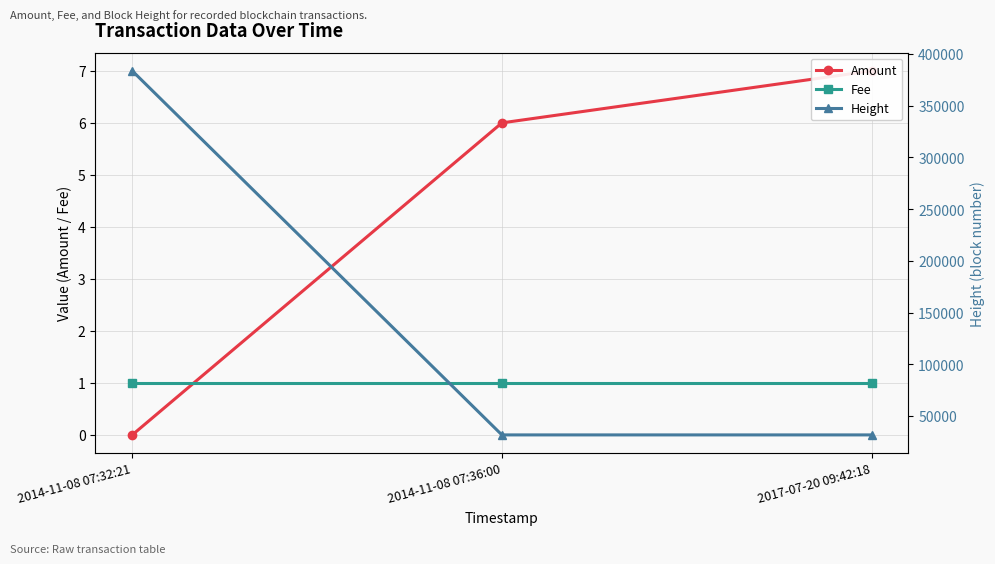

Count the number of categories in the chart.

3